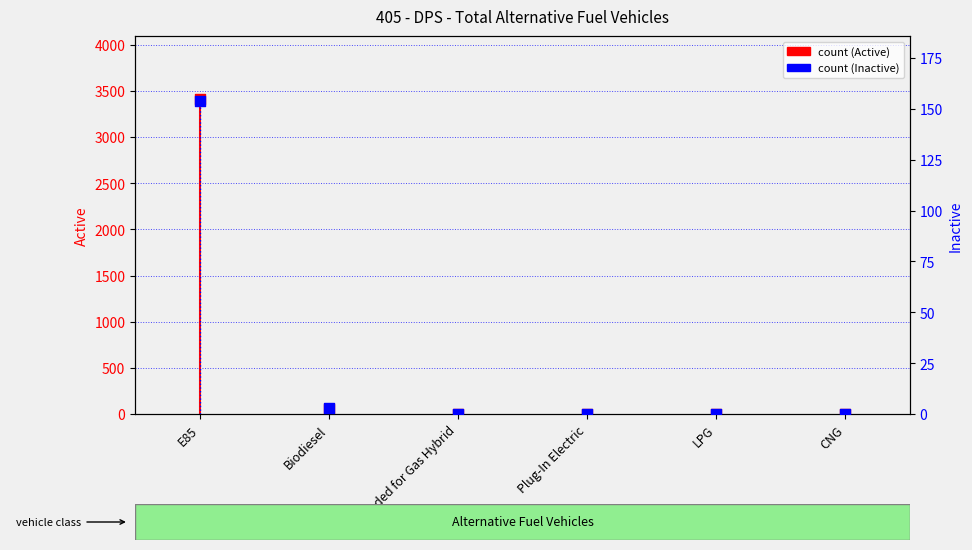

Is the value of count (Active) at Plug-In Electric greater than the value of count (Inactive) at E85?

No